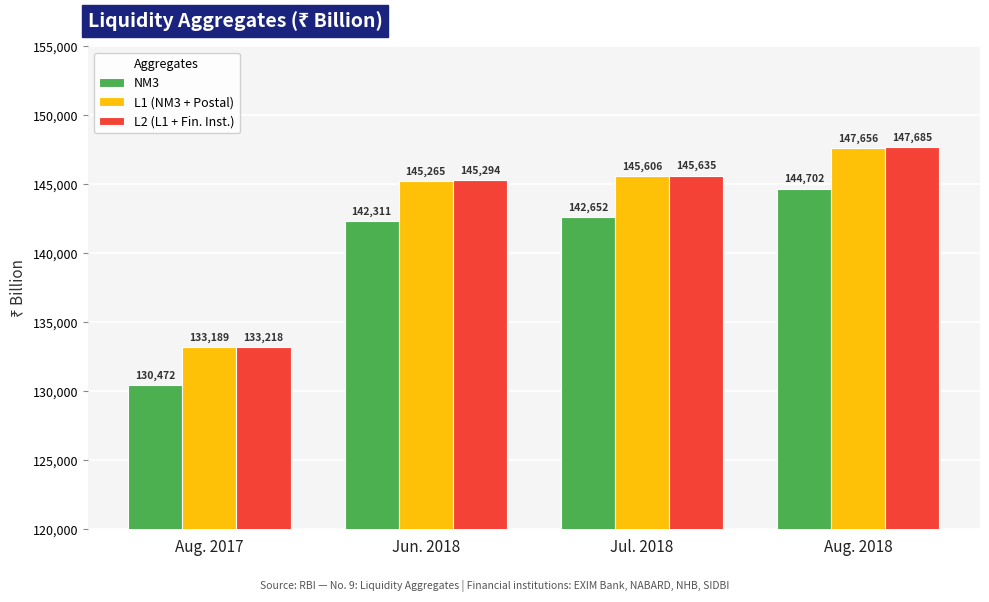

Is it true that L1 (NM3 + Postal) equals 76607.5 at Aug. 2017?

False